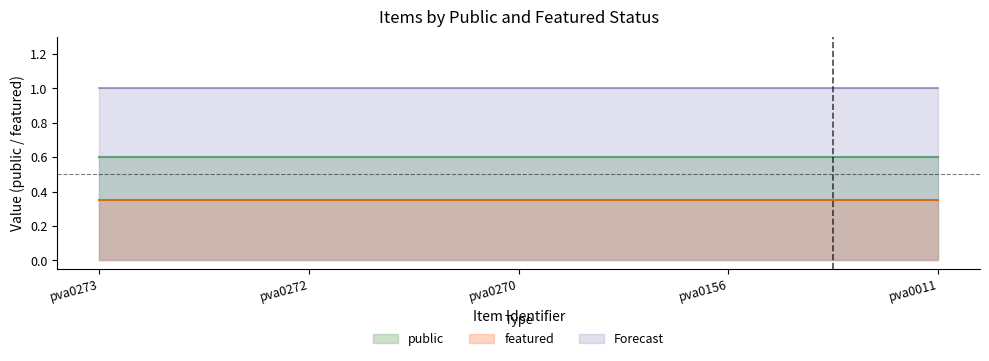

Count the number of data series in this chart.

3